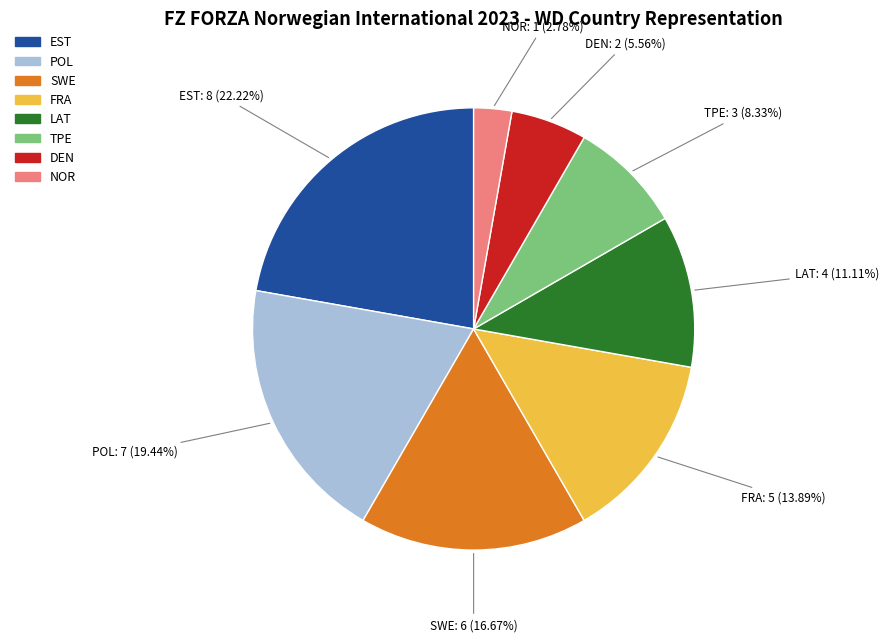

Approximately how many times larger is the value at POL compared to FRA?

1.4